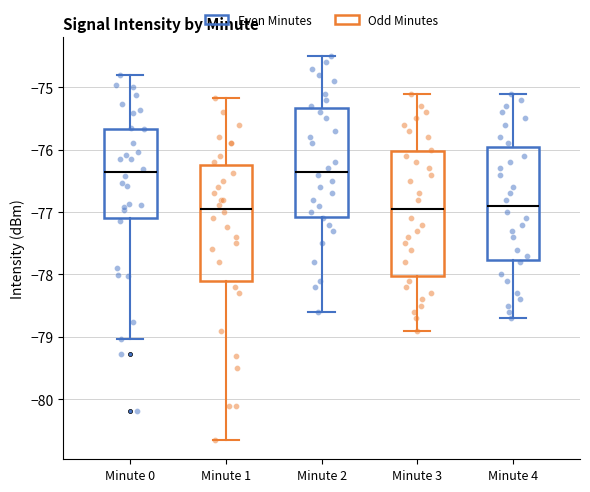

Where is the upper edge of the box for Minute 2 on the y-axis? The values are not printed on the chart, so give them approximately, as read against the axis.

-75.3